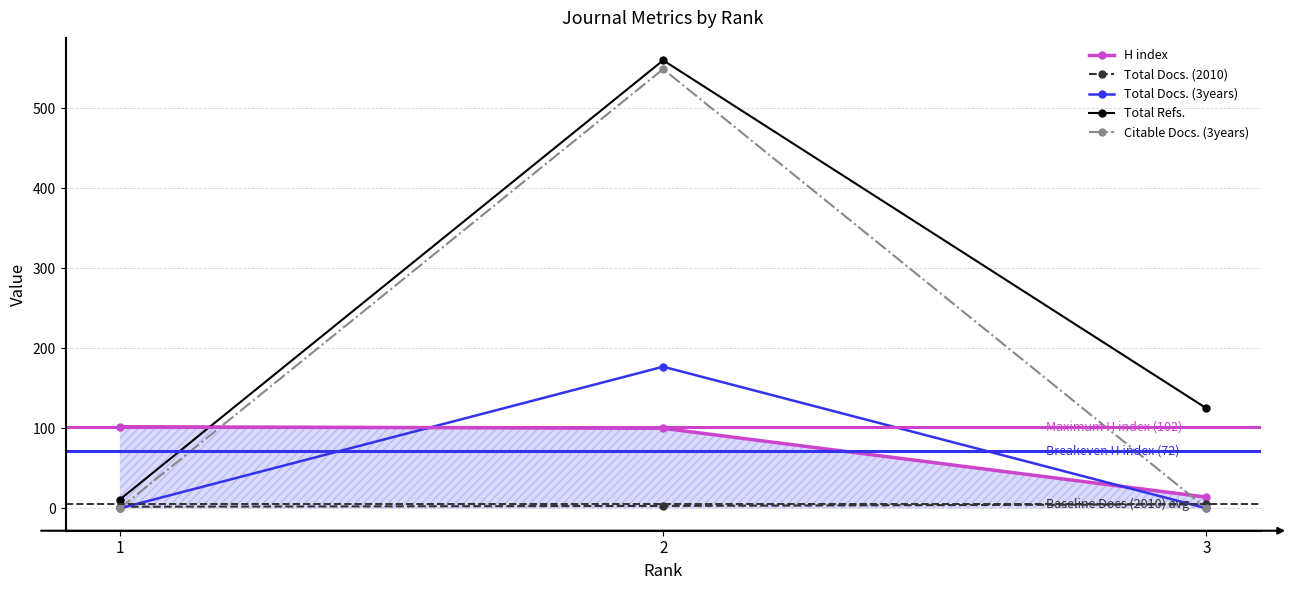

What is the maximum value shown in the chart?

560